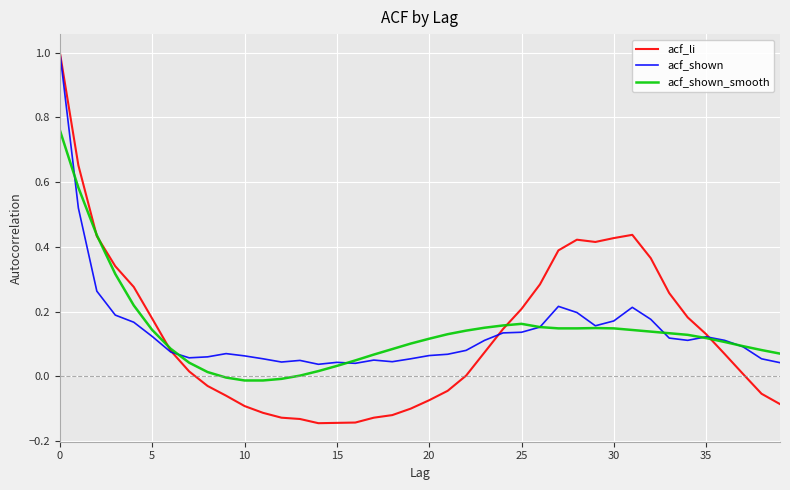

What is the maximum value shown in the chart?

1.0